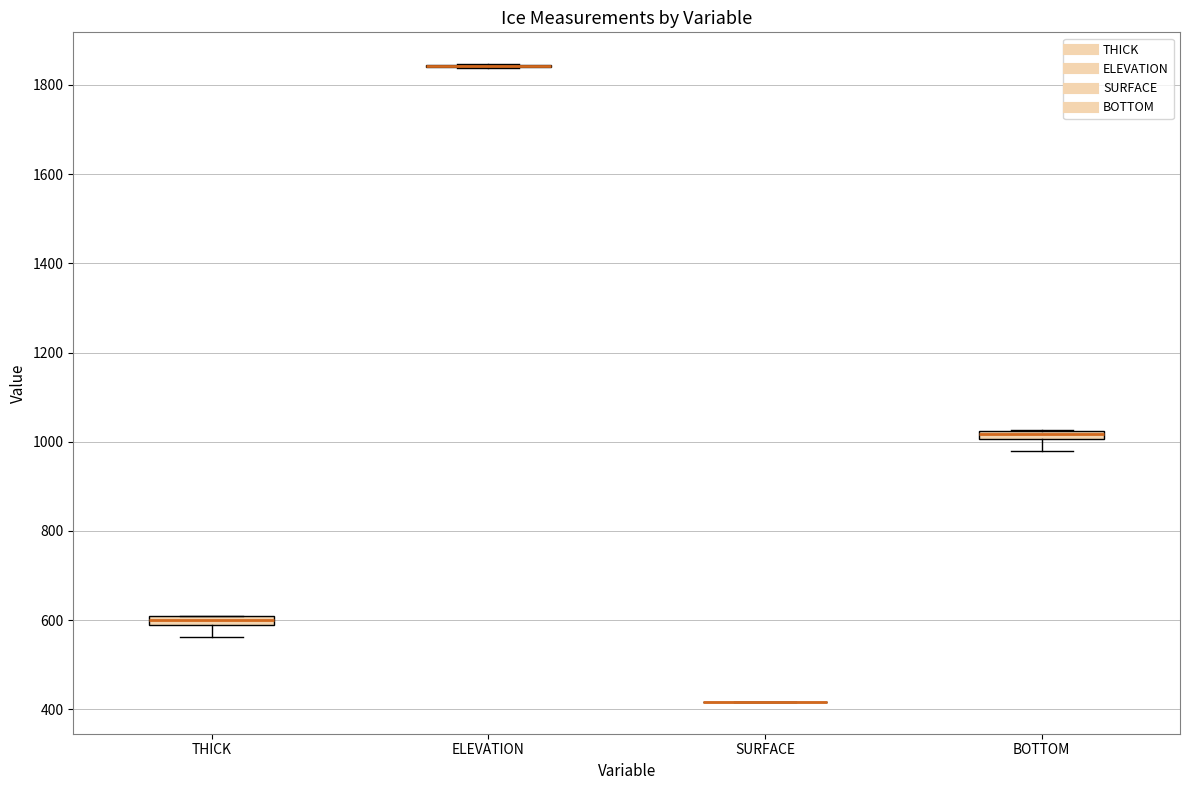

Where is the upper edge of the box for THICK on the y-axis? The values are not printed on the chart, so give them approximately, as read against the axis.

600